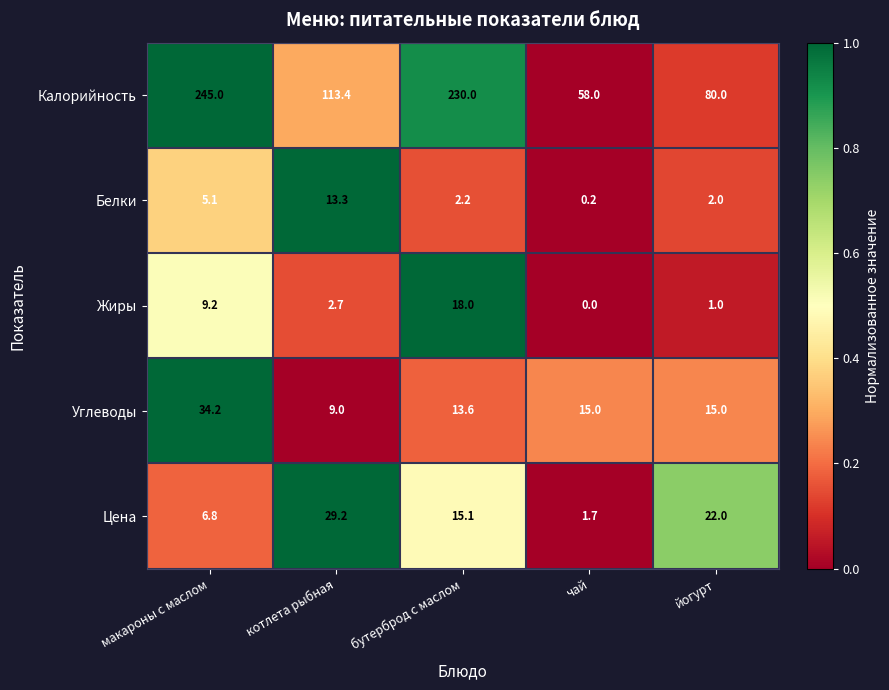

Reading right to left, what are all the values shown in this chart?

Калорийность: йогурт=80.0	чай=58.0	бутерброд с маслом=230.0	котлета рыбная=113.4	макароны с маслом=245.0
Белки: йогурт=2.0	чай=0.2	бутерброд с маслом=2.2	котлета рыбная=13.3	макароны с маслом=5.1
Жиры: йогурт=1.0	чай=0.0	бутерброд с маслом=18.0	котлета рыбная=2.7	макароны с маслом=9.2
Углеводы: йогурт=15.0	чай=15.0	бутерброд с маслом=13.6	котлета рыбная=9.0	макароны с маслом=34.2
Цена: йогурт=22.0	чай=1.7	бутерброд с маслом=15.1	котлета рыбная=29.2	макароны с маслом=6.8